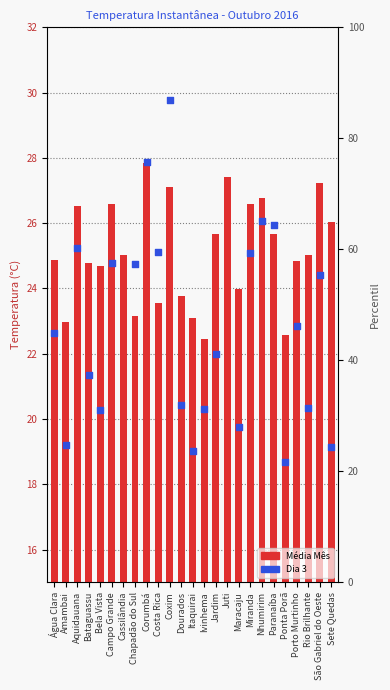

Approximately how many times larger is the value at Amambai compared to Dourados?

1.0